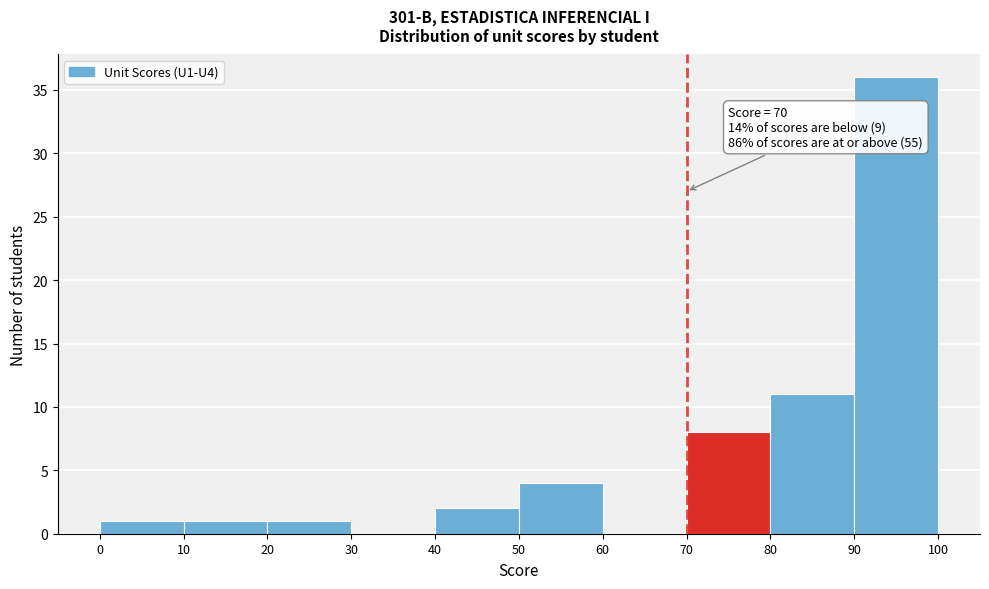

Which range on the x-axis has the tallest bar?

90 to 100